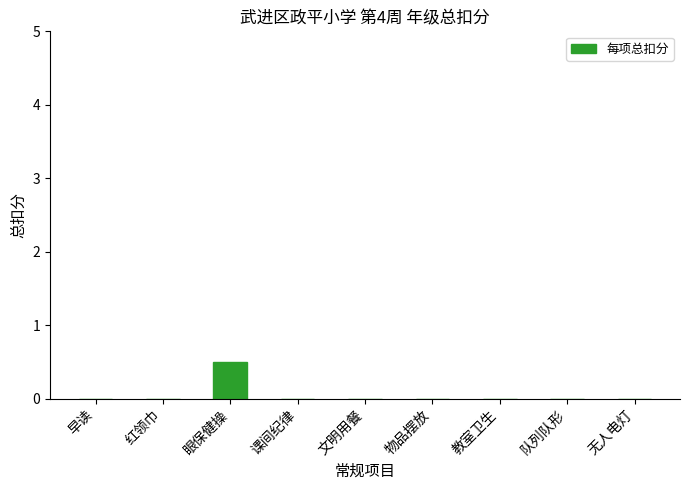

Reading right to left, list all the values displayed in this chart.

0.0	0.0	0.0	0.0	0.0	0.0	0.5	0.0	0.0